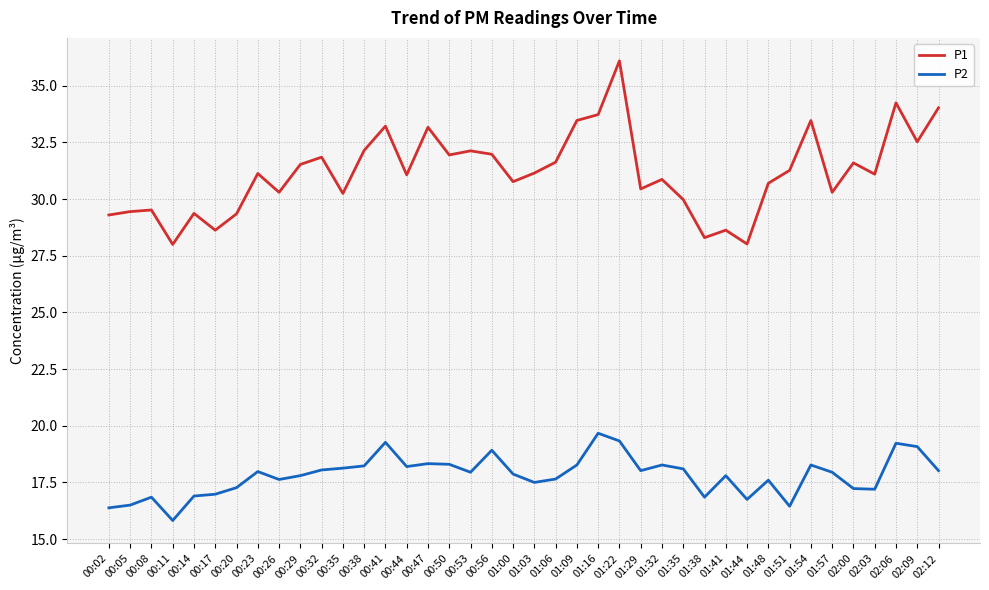

The value of P1 at 00:41 is 48.2. True or false?

False